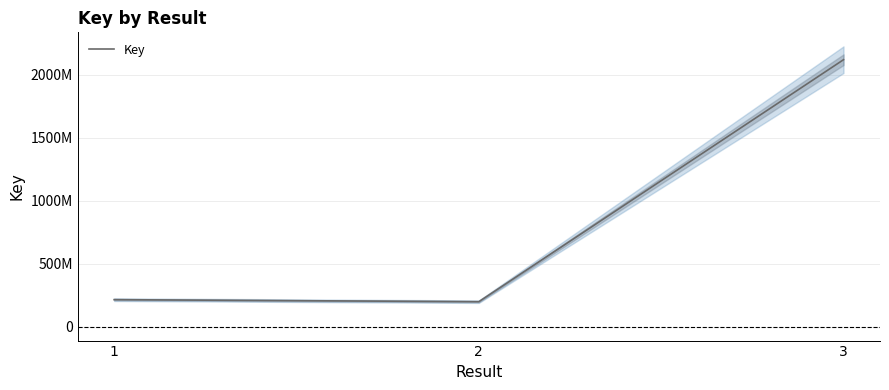

At which category does the chart reach its peak across all series?

3